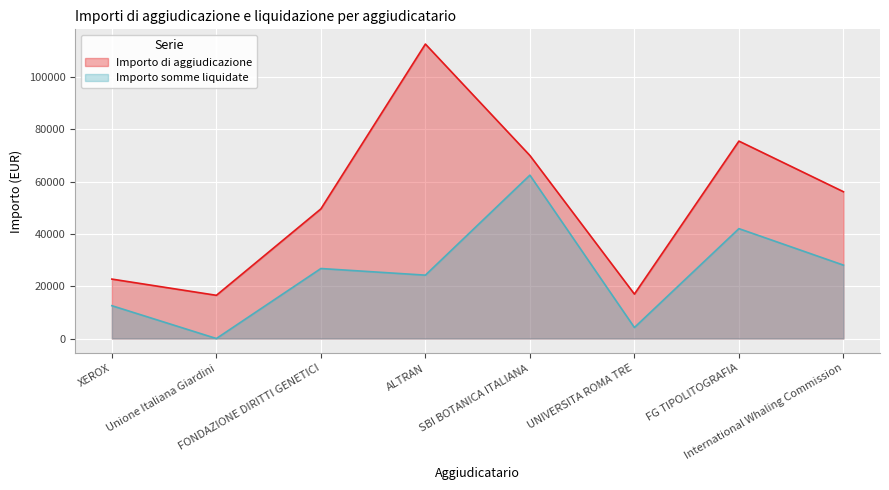

What is the sum of the Importo di aggiudicazione values at FONDAZIONE DIRITTI GENETICI and Unione Italiana Giardini?

66115.7